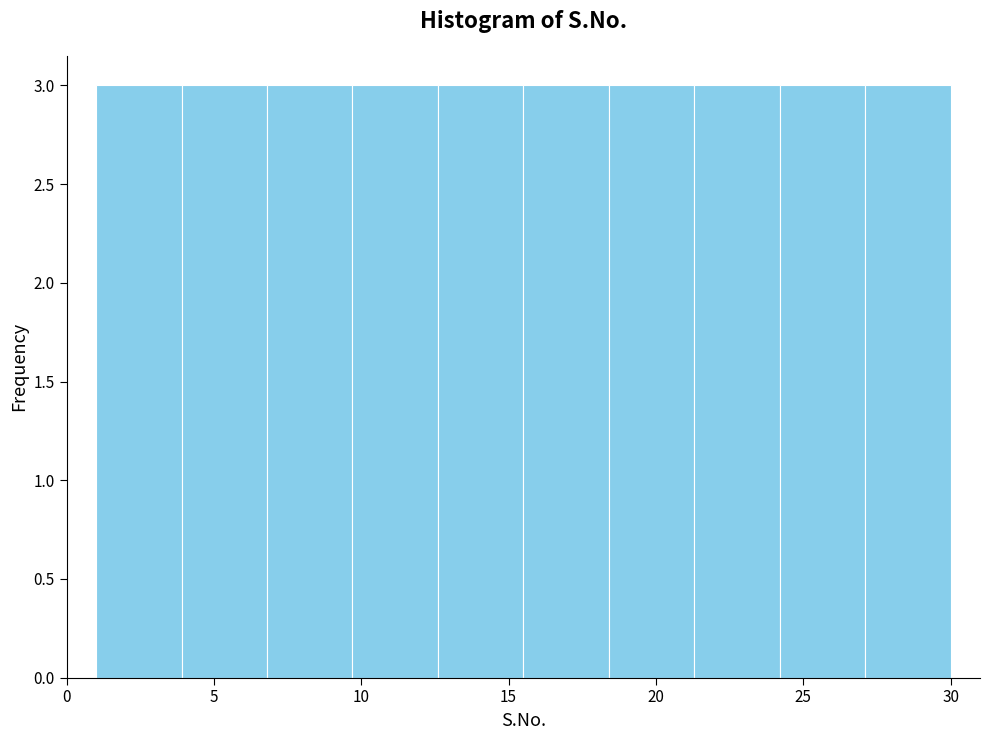

Reading left to right, list every bar in this chart as the range it spans on the x-axis followed by its height. Neither the bar edges nor the heights are printed on the chart, so give them approximately, as read against the axes.

1.0 to 3.9: 3
3.9 to 6.8: 3
6.8 to 9.7: 3
9.7 to 12.6: 3
12.6 to 15.5: 3
15.5 to 18.4: 3
18.4 to 21.3: 3
21.3 to 24.2: 3
24.2 to 27.1: 3
27.1 to 30.0: 3